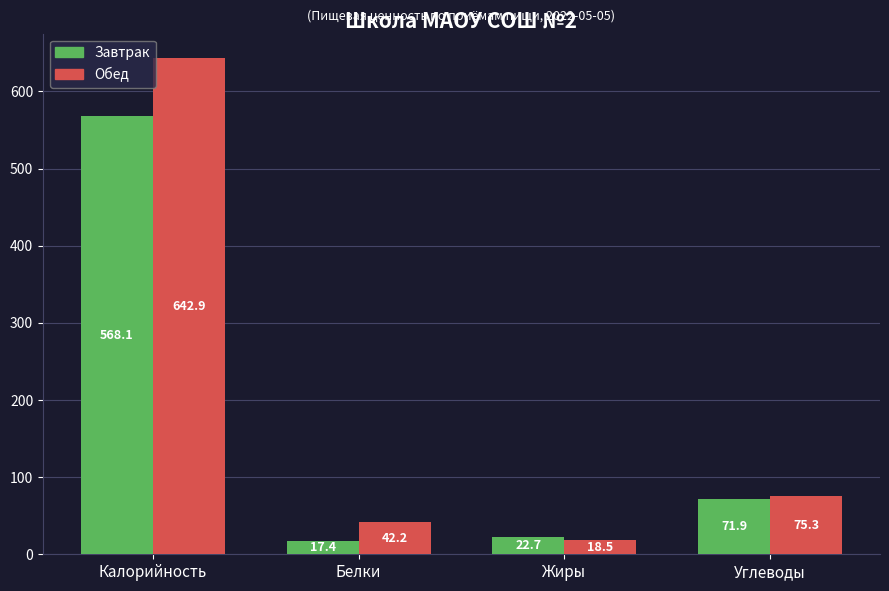

How many bars are there in each group?

2